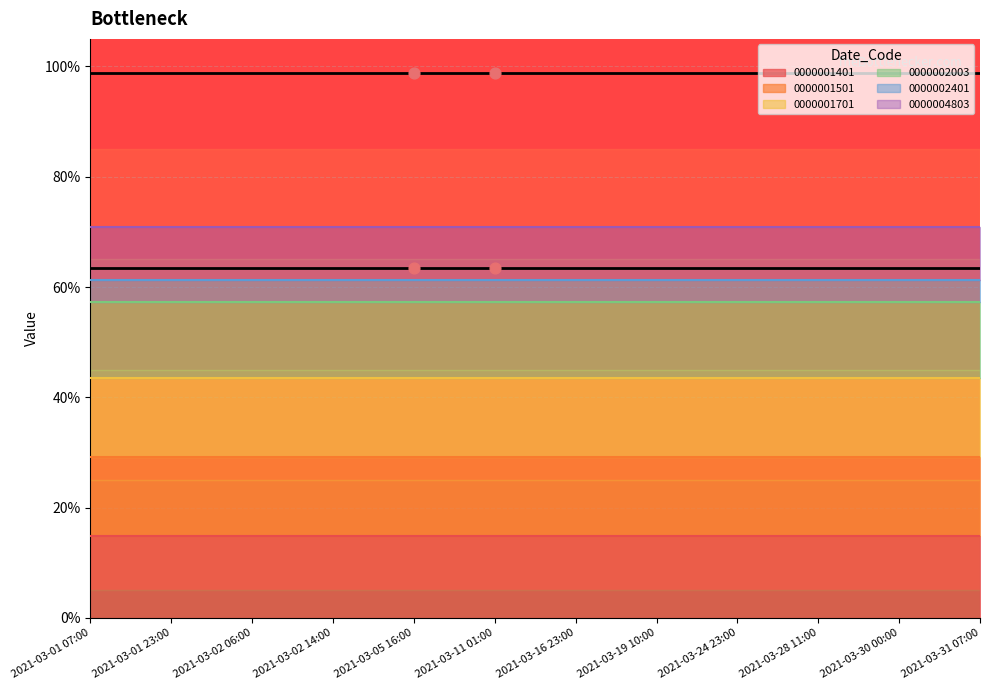

At which category is the sum across all series the highest?

2021-03-01 07:00